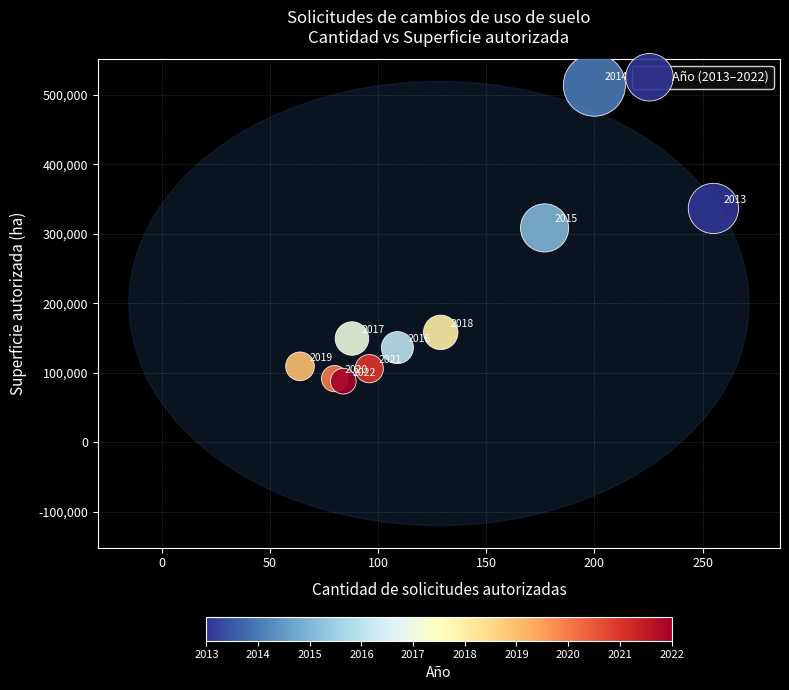

What is the range of X values (max minus min)?

191.0